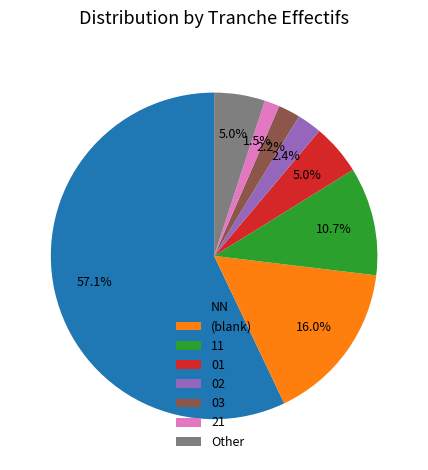

Approximately how many times larger is the value at 02 compared to 21?

1.6